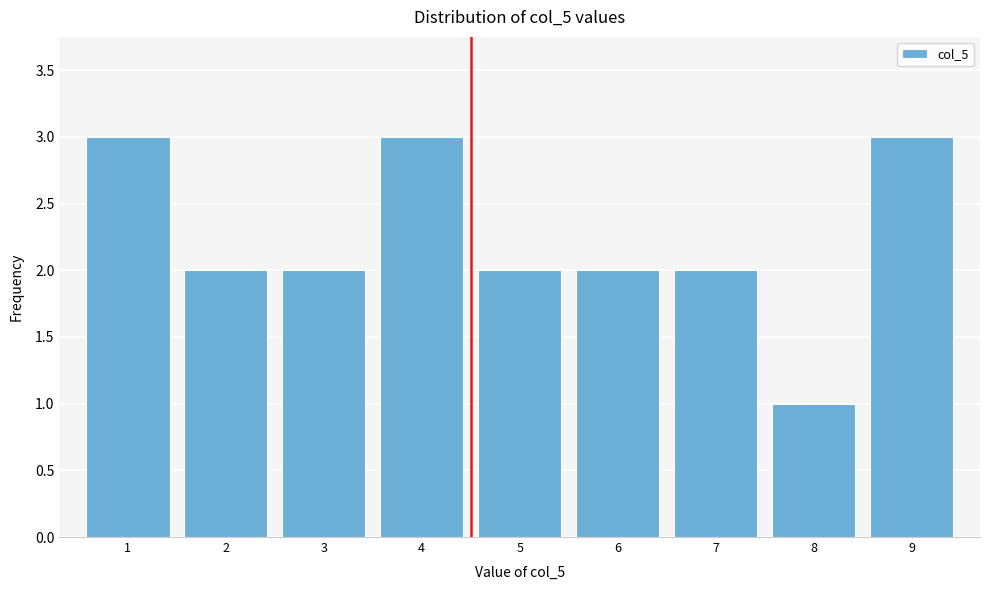

Reading left to right, transcribe this chart: for each bar, give the range it covers on the x-axis and its height. The values are not printed on the chart, so give them approximately, as read against the axis.

0.5 to 1.5: 3
1.5 to 2.5: 2
2.5 to 3.5: 2
3.5 to 4.5: 3
4.5 to 5.5: 2
5.5 to 6.5: 2
6.5 to 7.5: 2
7.5 to 8.5: 1
8.5 to 9.5: 3